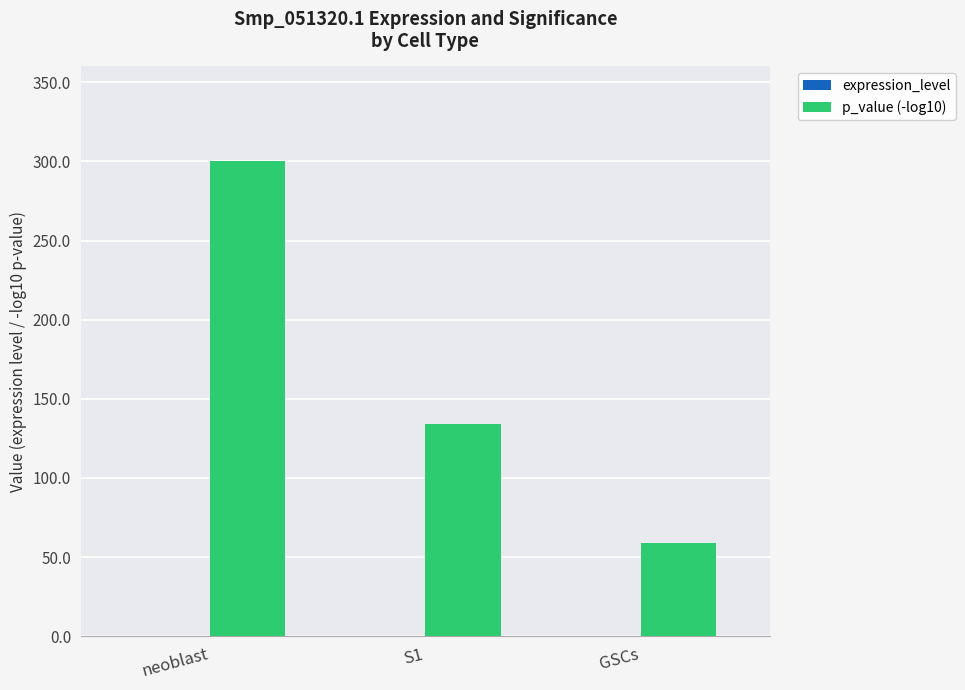

The value of p_value (-log10) at S1 is 134.3. True or false?

True